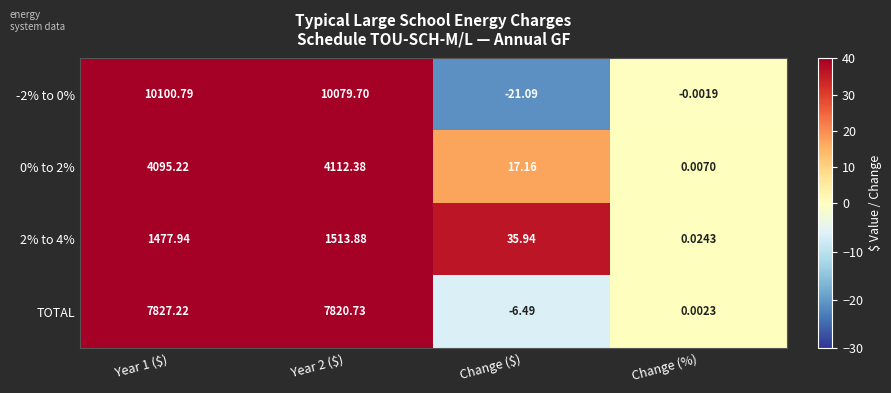

Is the value of 0% to 2% at Change (%) greater than the value of 2% to 4% at Change ($)?

No